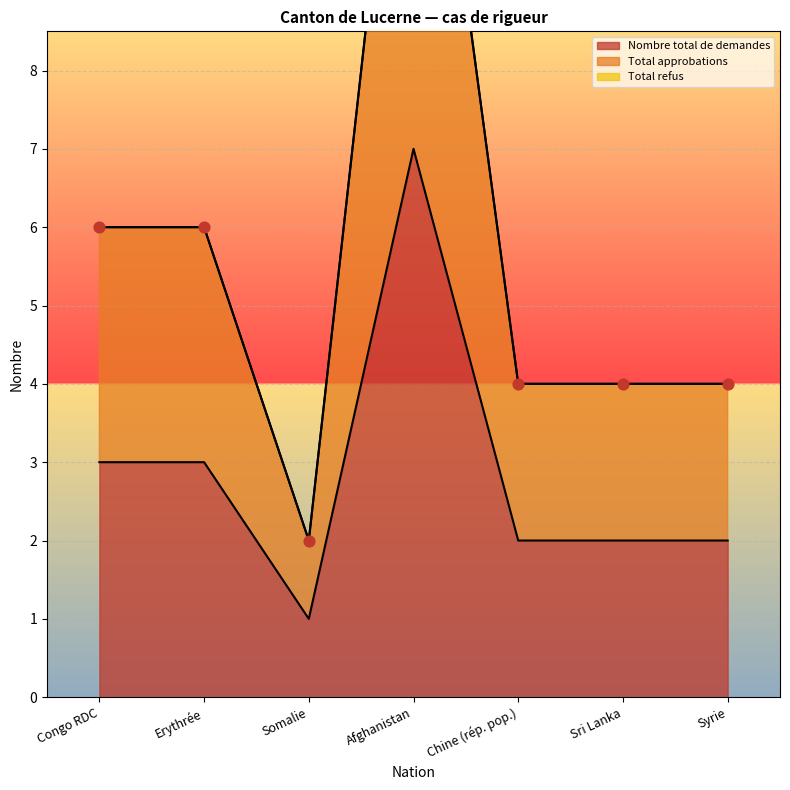

Is the value of Nombre total de demandes at Afghanistan greater than the value of Total approbations at Erythrée?

Yes